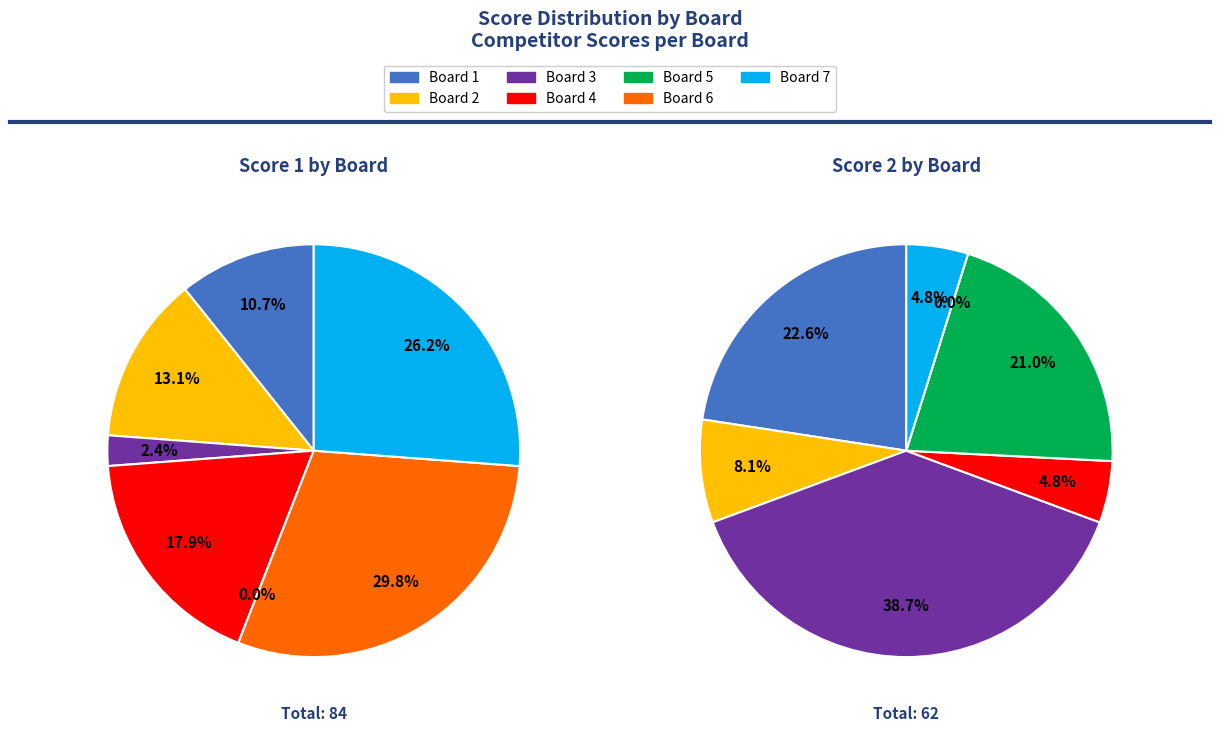

Which slice is the largest?

Board 6